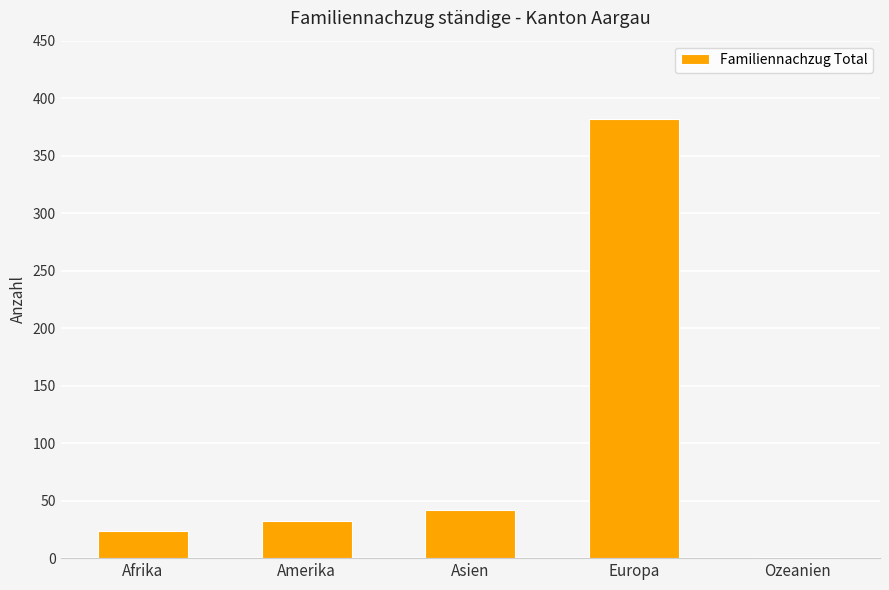

True or false: the data shows 24 at Afrika.

True